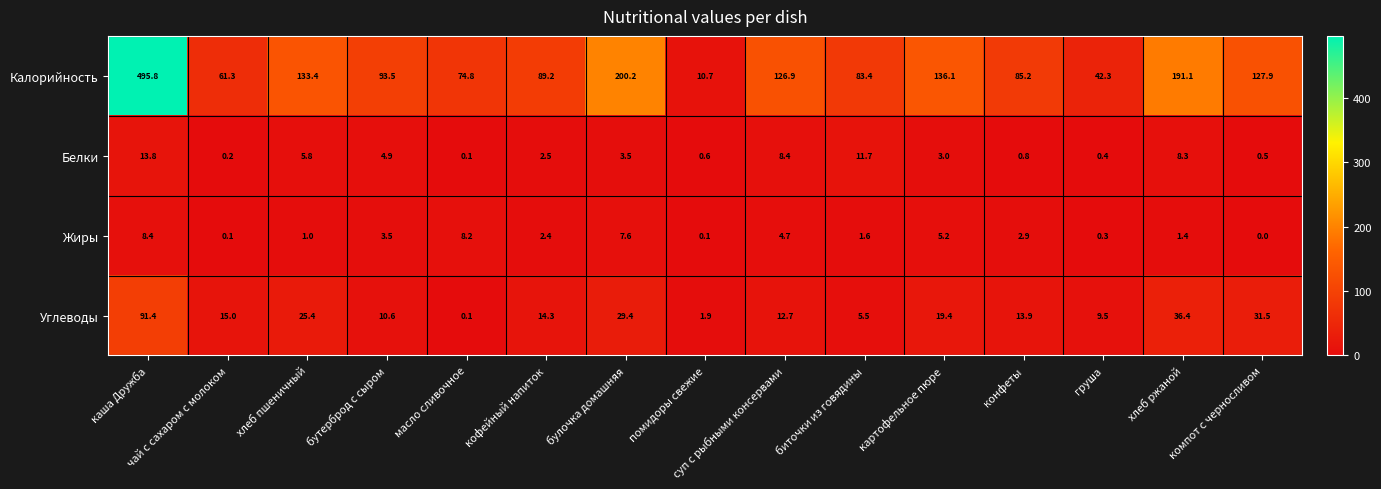

How many data points does each series have?

15